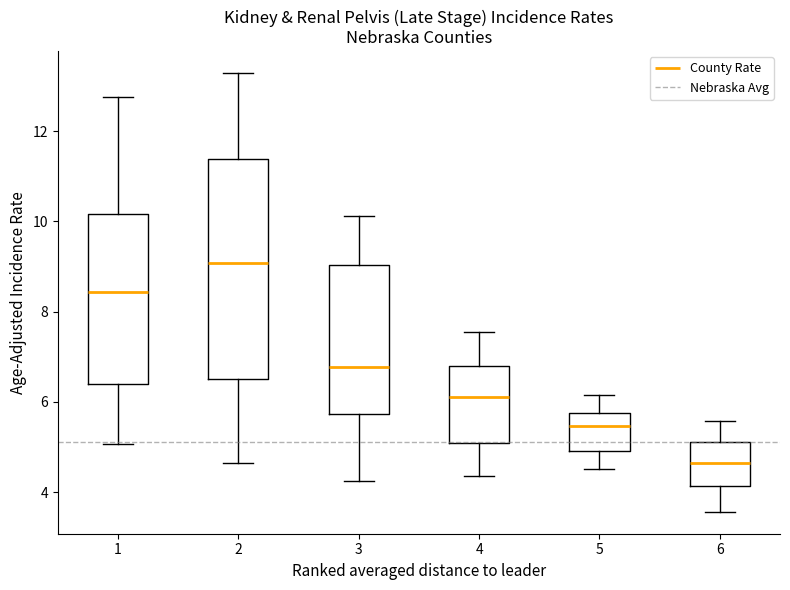

Which box has the lowest median line?

6